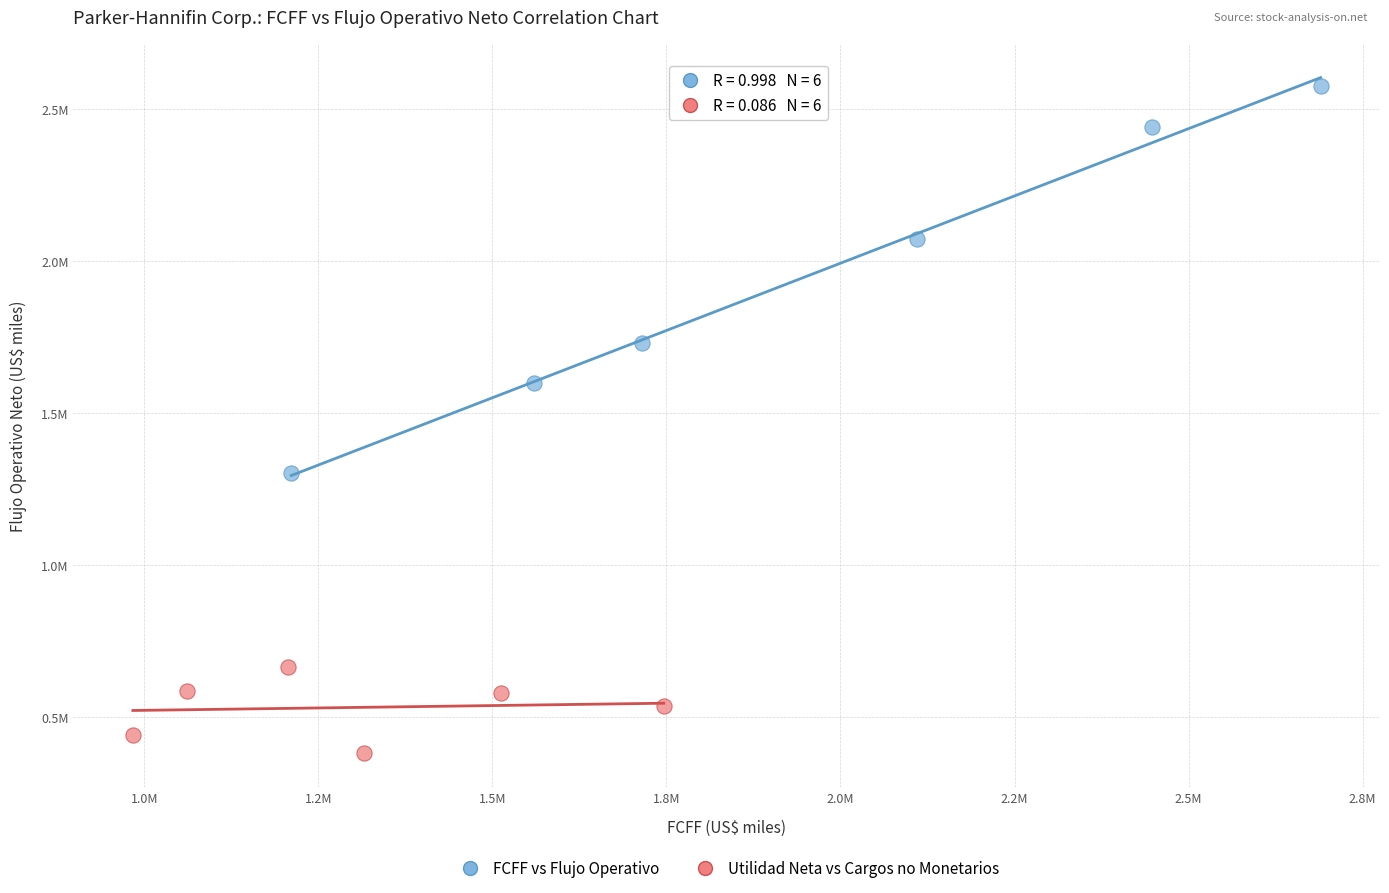

Which series contains the lowest Y value?

Utilidad Neta vs Cargos no Monetarios